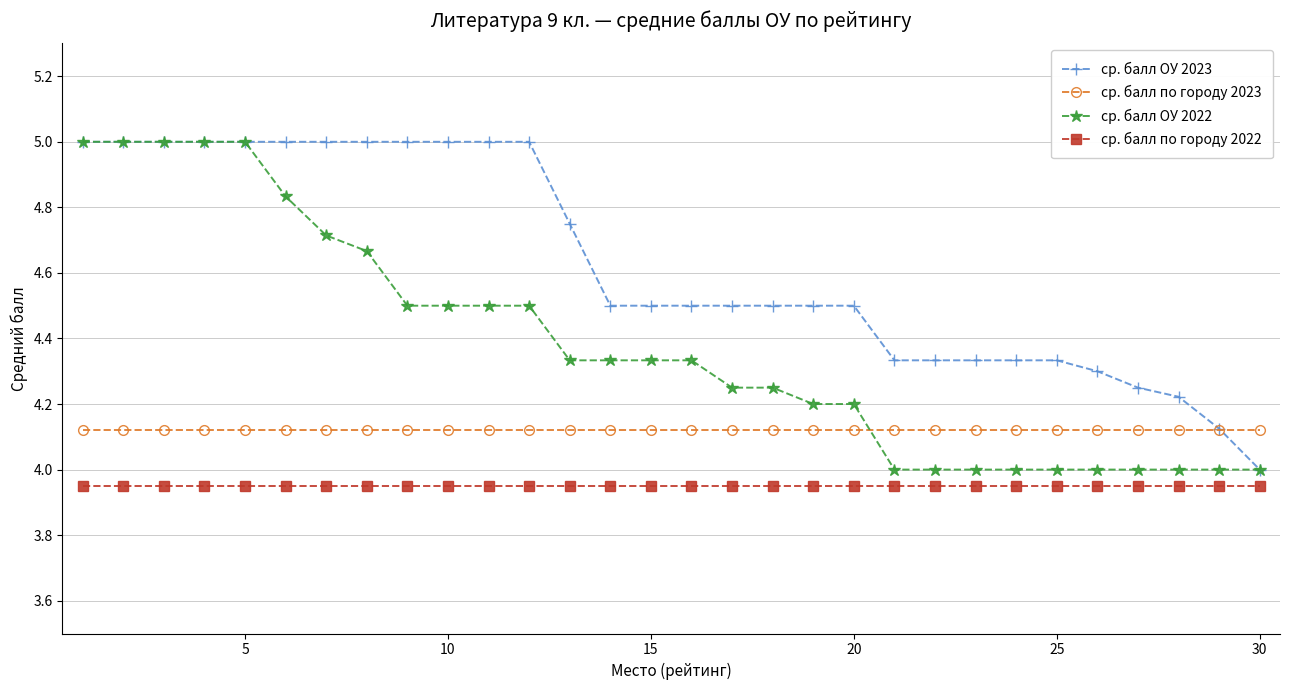

How many lines are shown in the chart?

4